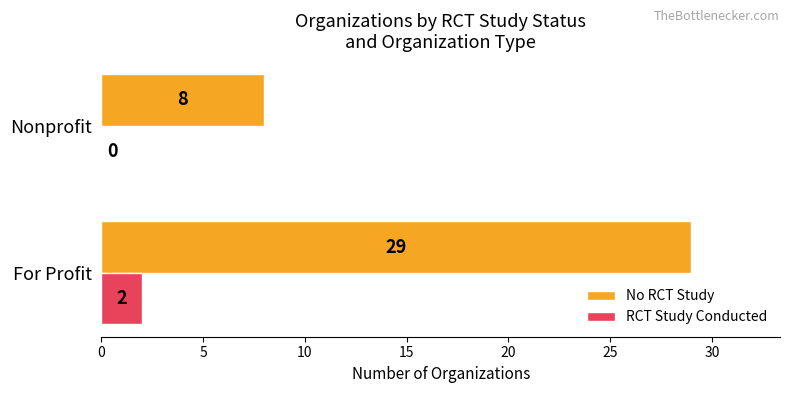

Is the value of RCT Study Conducted at For Profit greater than the value of No RCT Study at Nonprofit?

No